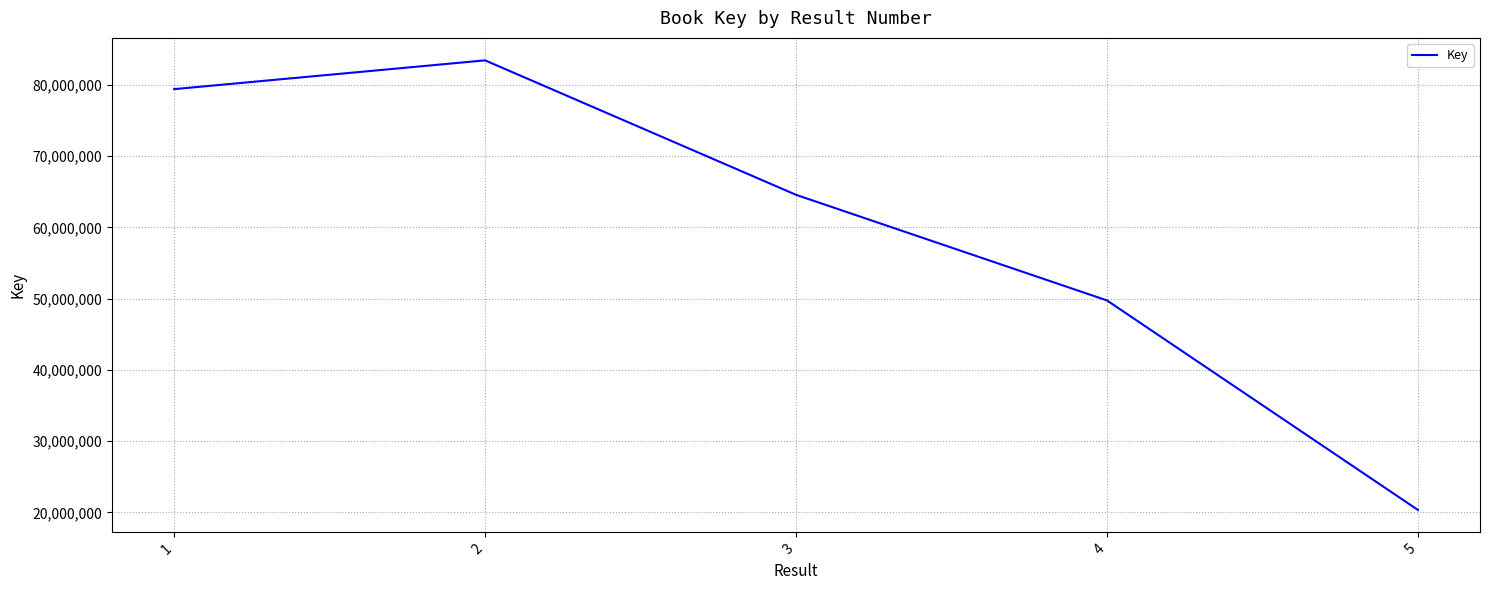

At which category does the chart reach its peak across all series?

2